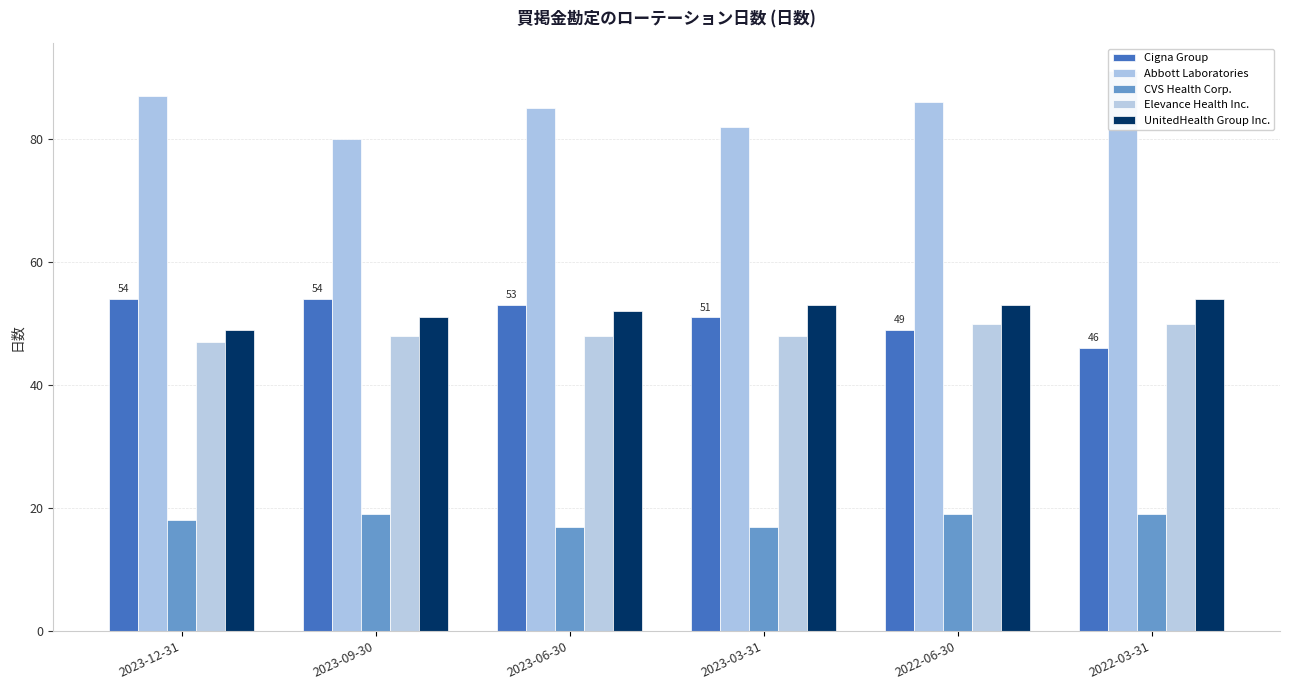

How many categories are shown in the chart?

6